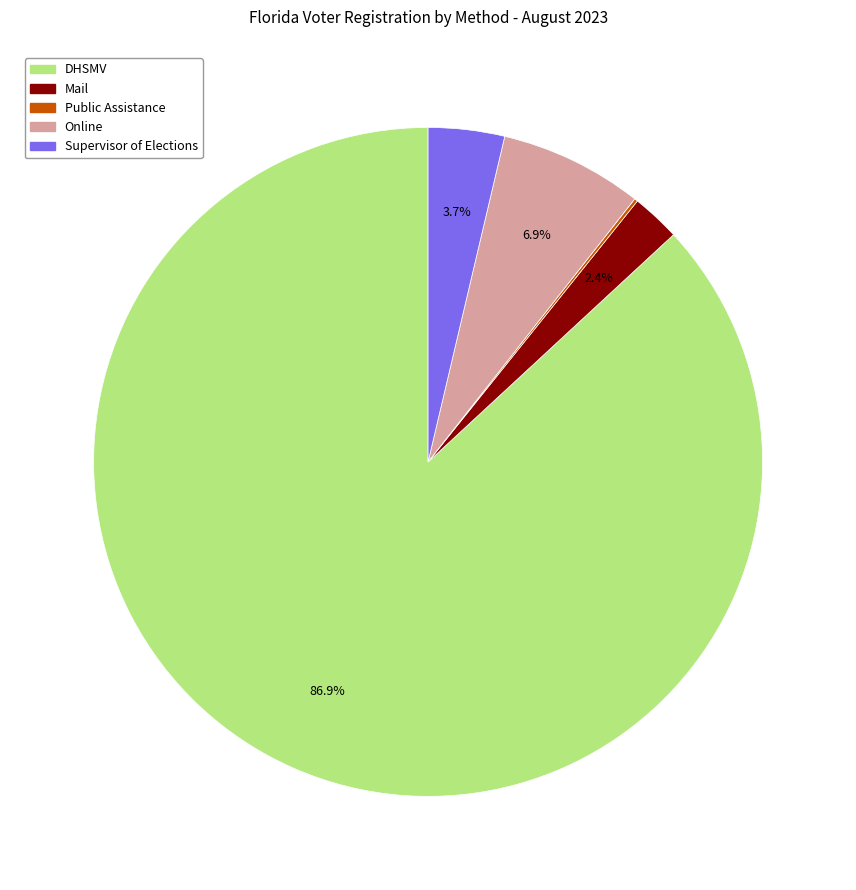

Does any single category account for the majority?

Yes